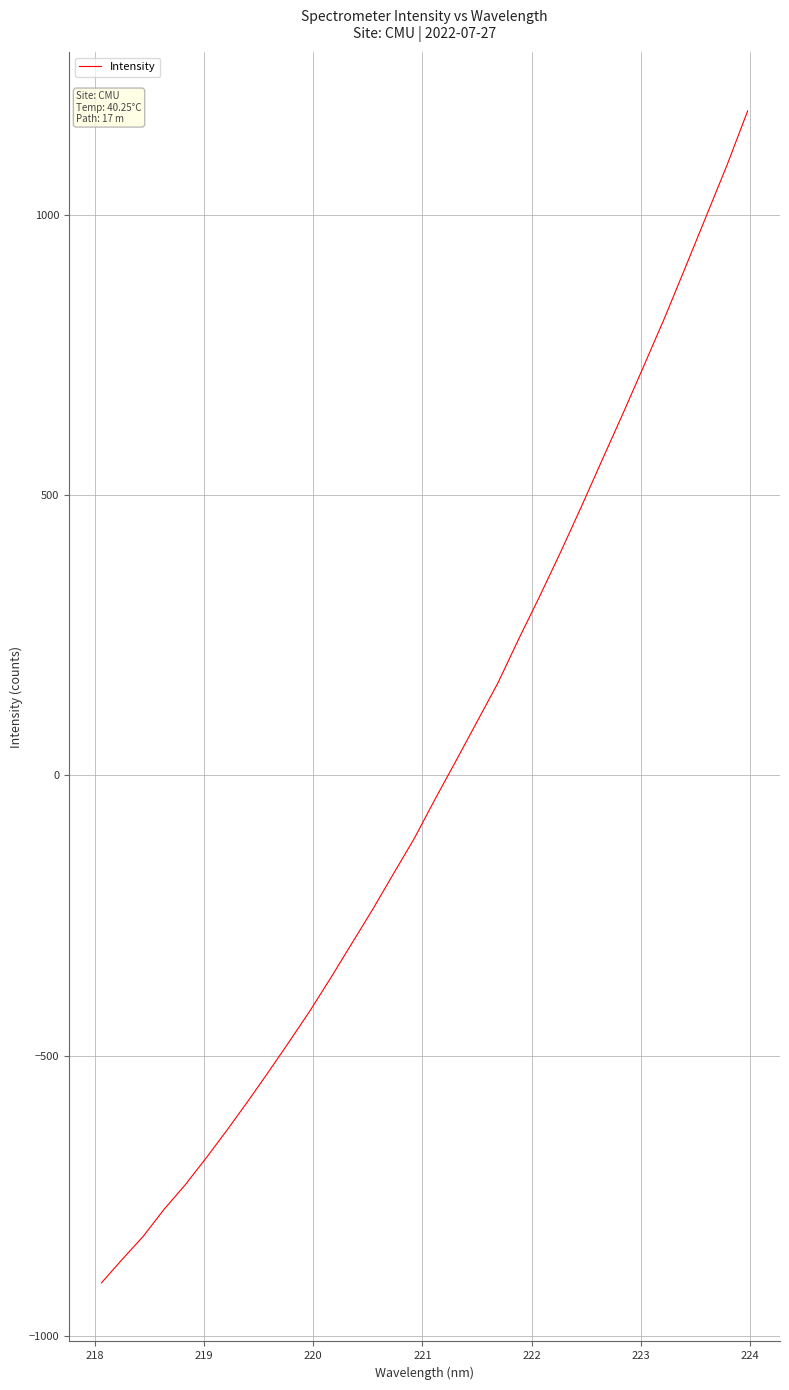

Does the chart have visible grid lines?

Yes